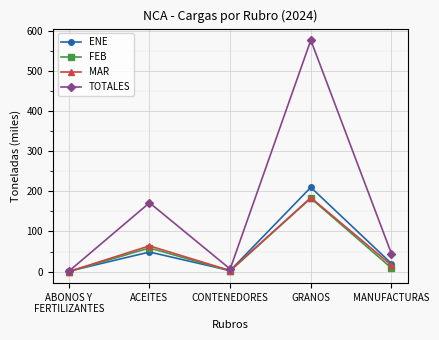

Count the number of categories in the chart.

5